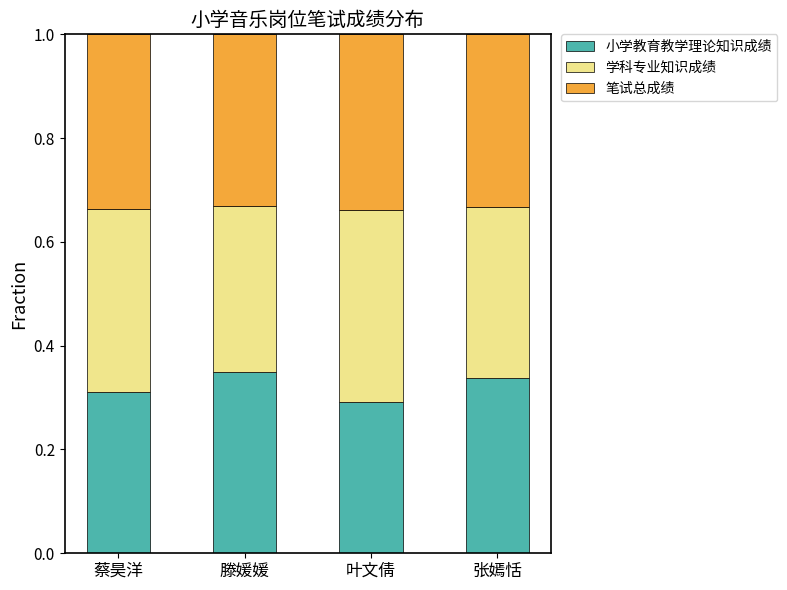

What is the total value across all series at 叶文倩?

1.0